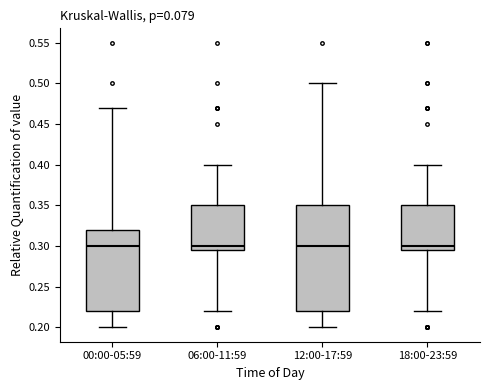

Reading left to right, transcribe this box plot: for each box, give where its median line is, the range the box spans, and where its two whiskers end, as read against the y-axis. The values are not printed on the chart, so give them approximately, as read against the axis.

00:00-05:59: median 0.300, box 0.220 to 0.320, whiskers 0.200 to 0.470
06:00-11:59: median 0.300, box 0.295 to 0.350, whiskers 0.220 to 0.400
12:00-17:59: median 0.300, box 0.220 to 0.350, whiskers 0.200 to 0.500
18:00-23:59: median 0.300, box 0.295 to 0.350, whiskers 0.220 to 0.400